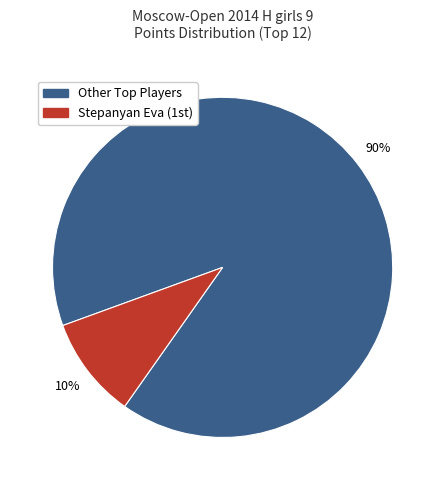

How many segments does this pie chart have?

2